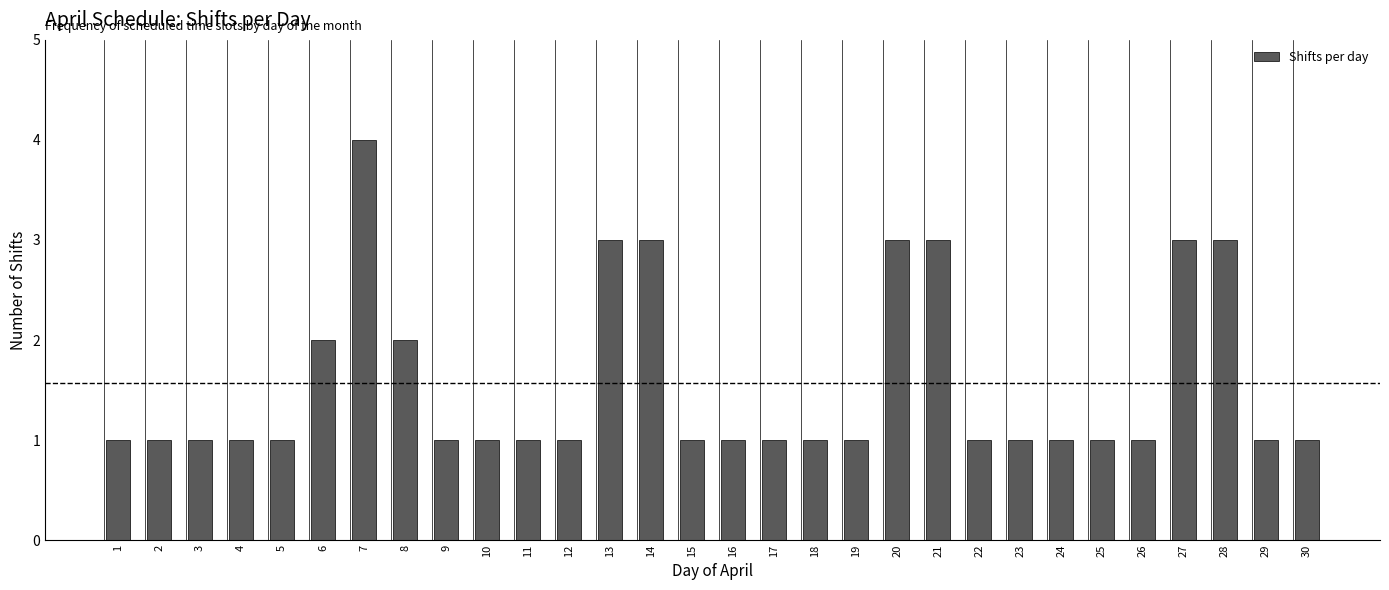

Reading left to right, extract all data points from this chart.

1=1	2=1	3=1	4=1	5=1	6=2	7=4	8=2	9=1	10=1	11=1	12=1	13=3	14=3	15=1	16=1	17=1	18=1	19=1	20=3	21=3	22=1	23=1	24=1	25=1	26=1	27=3	28=3	29=1	30=1